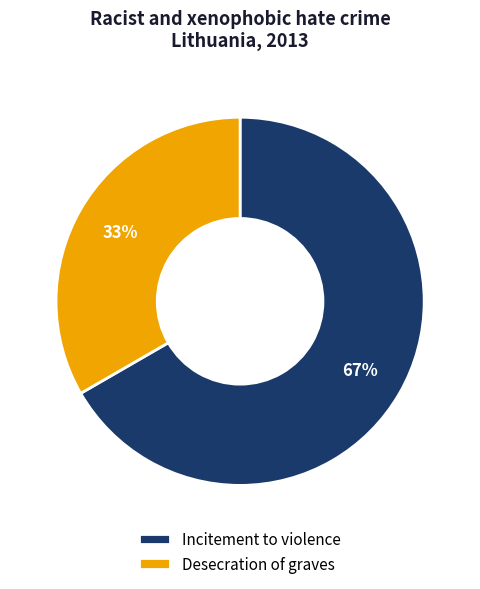

Approximately how many times larger is the value at Incitement to violence compared to Desecration of graves?

2.0